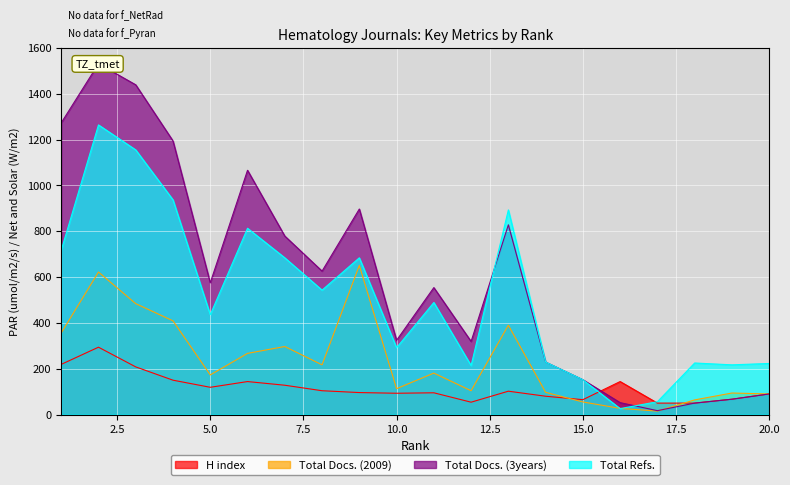

At 20, list the series in order from largest to smallest.

Total Refs., H index, Total Docs. (2009), Total Docs. (3years)